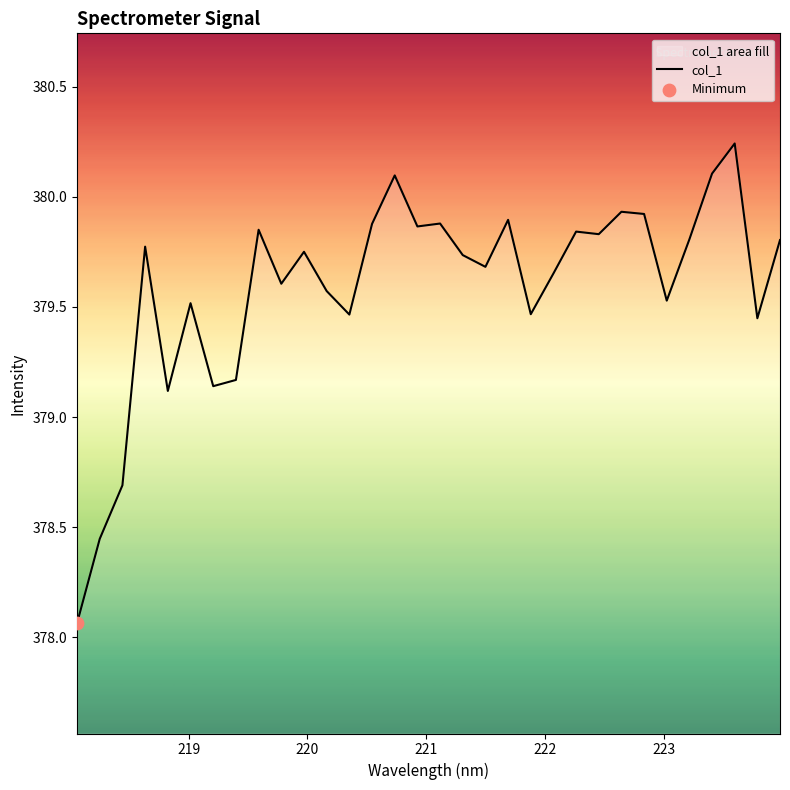

What is the difference between the maximum and minimum values?

2.2